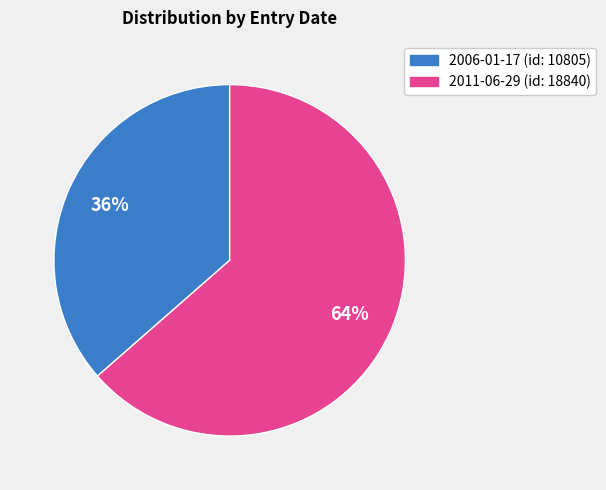

To the nearest percent, what is the average slice percentage?

50%